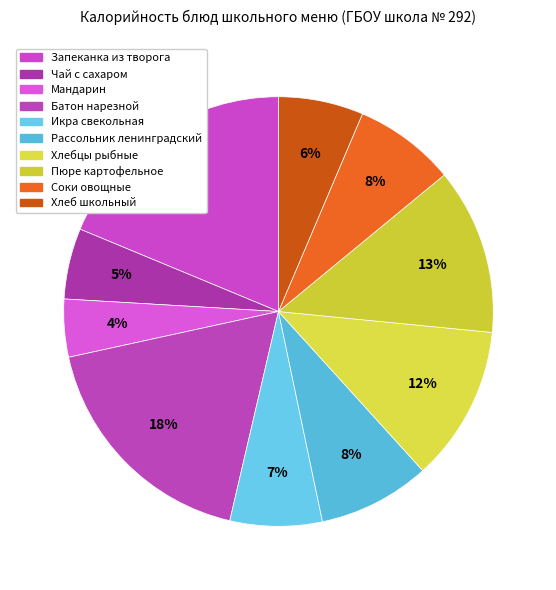

Does Рассольник ленинградский represent more than half of the total?

No